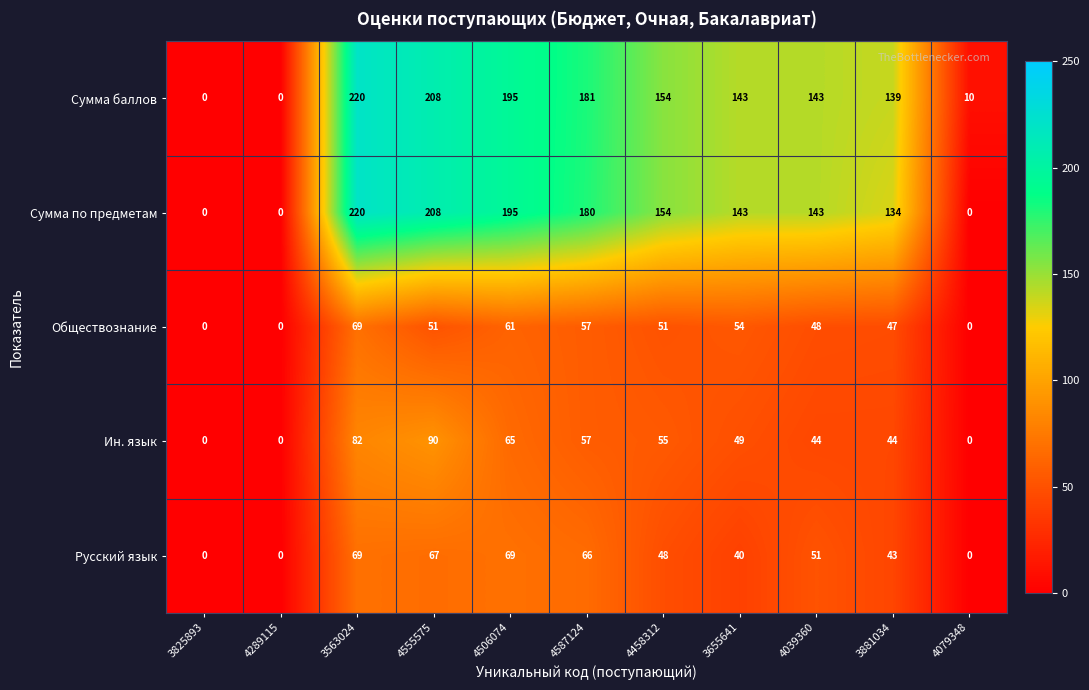

How many positive values does the Русский язык series have?

8